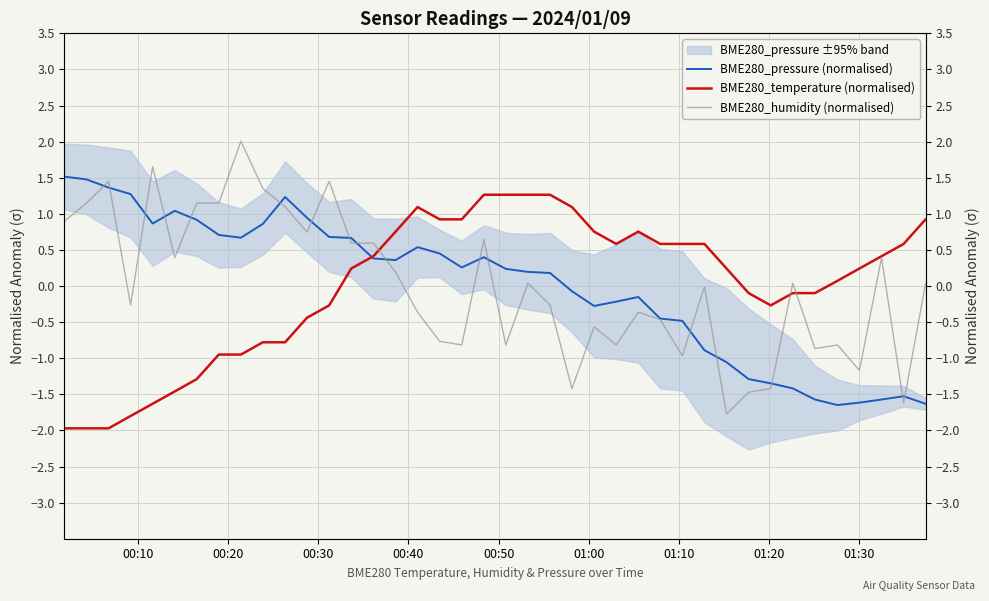

Which series has the largest total across all categories?

BME280_humidity (normalised)